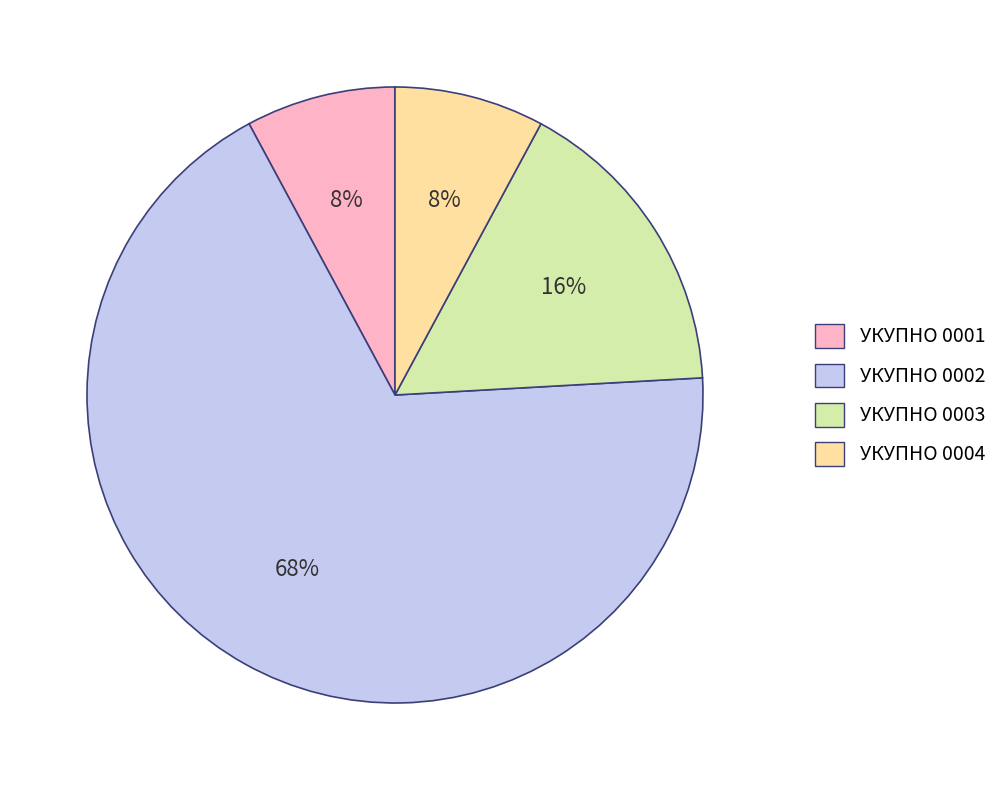

To the nearest percent, what portion does УКУПНО 0004 represent?

8%